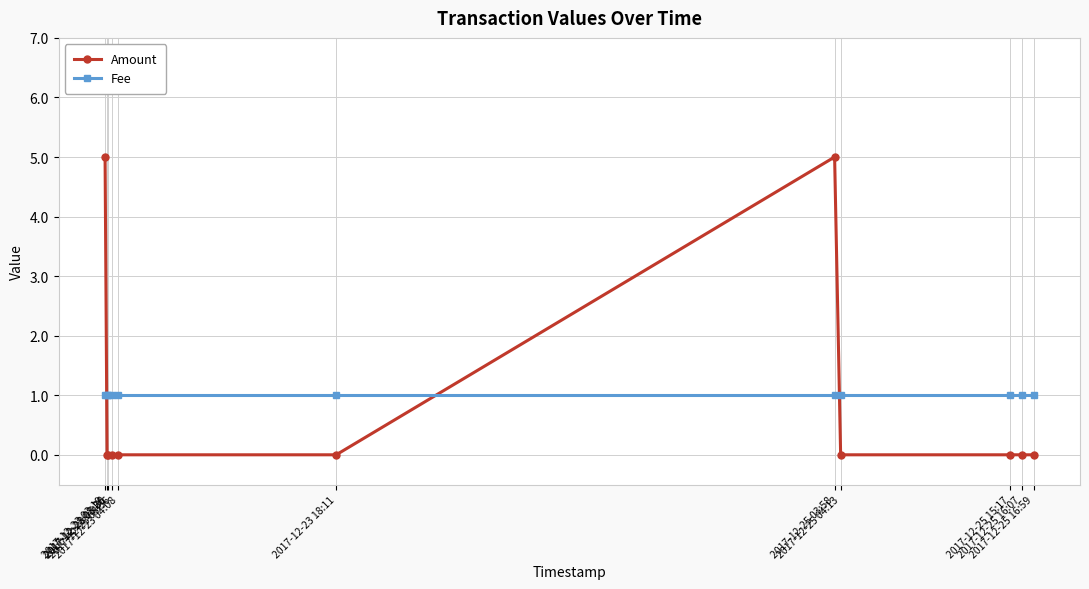

What is the difference between the maximum and minimum values in the Amount series?

5